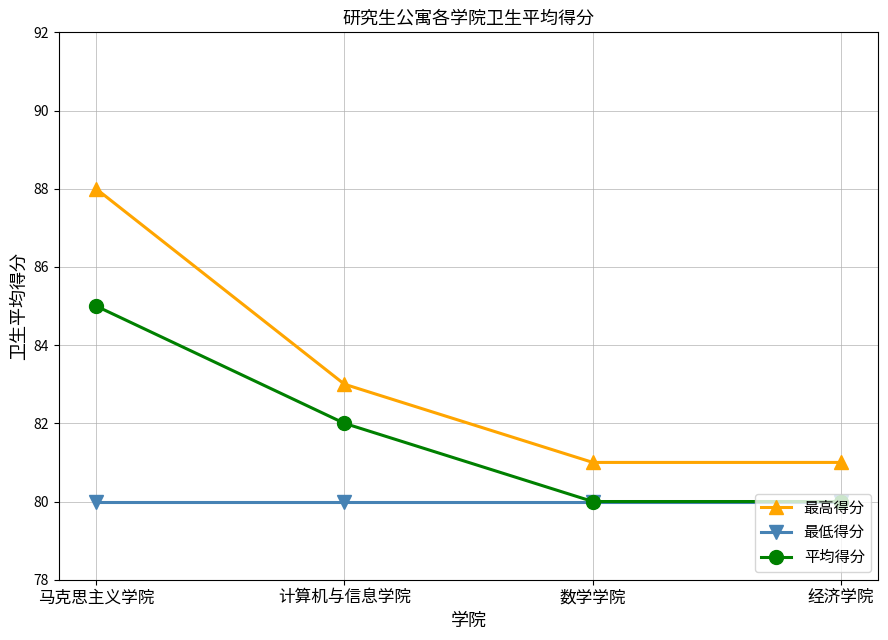

At which label does 平均得分 first exceed 82?

马克思主义学院